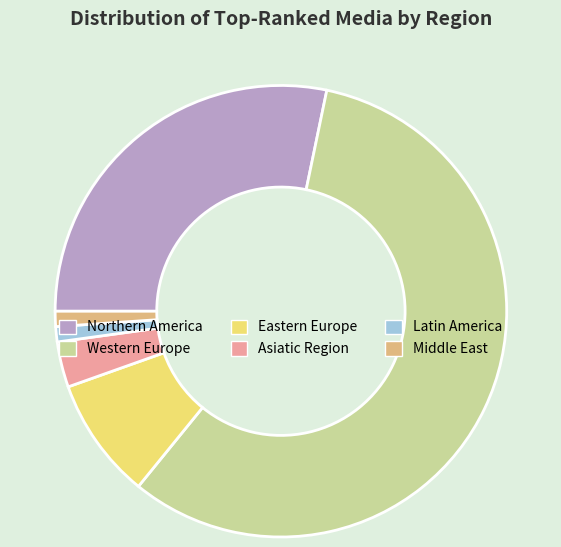

Is the sum of Middle East and Asiatic Region greater than half?

No